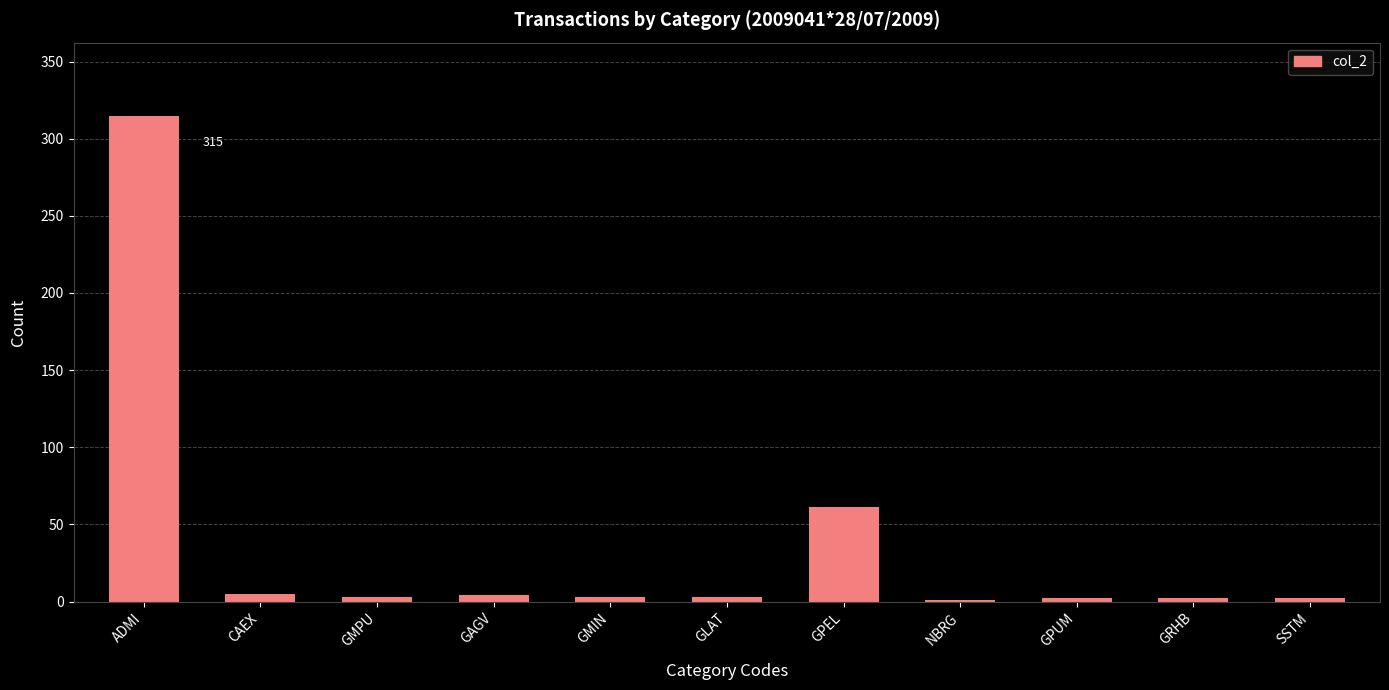

What is the average value?

36